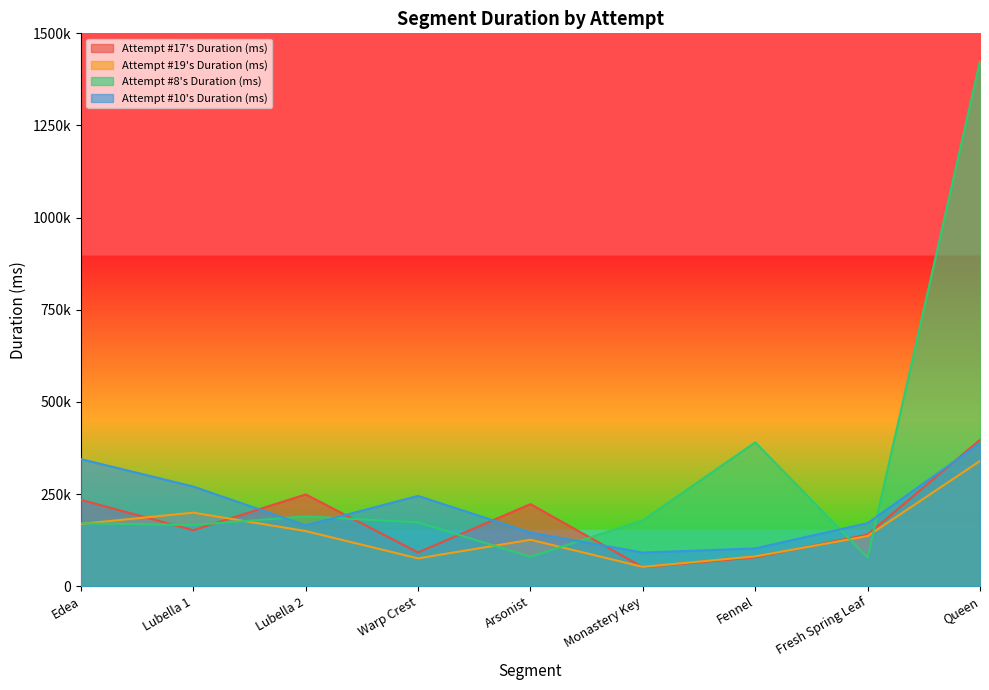

What is the difference between the second highest and second lowest values in the Attempt #10's Duration (ms) series?

242329